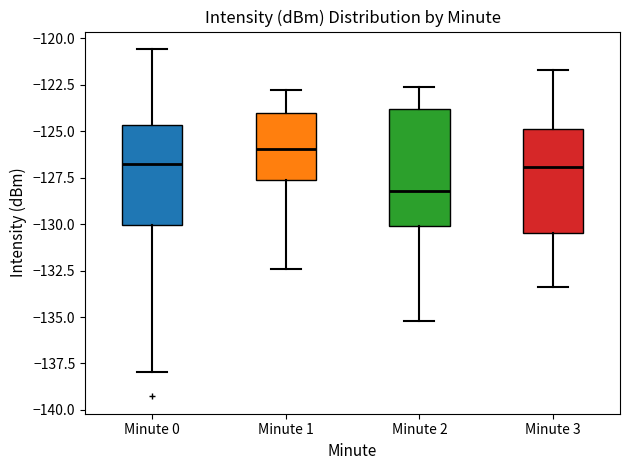

Reading left to right, read every box against the y-axis: the position of its median line, the range the box covers, and the ends of its whiskers. The values are not printed on the chart, so give them approximately, as read against the axis.

Minute 0: median -127.0, box -130.0 to -124.5, whiskers -138.0 to -120.5
Minute 1: median -126.0, box -127.5 to -124.0, whiskers -132.5 to -123.0
Minute 2: median -128.0, box -130.0 to -124.0, whiskers -135.0 to -122.5
Minute 3: median -127.0, box -130.5 to -125.0, whiskers -133.5 to -121.5